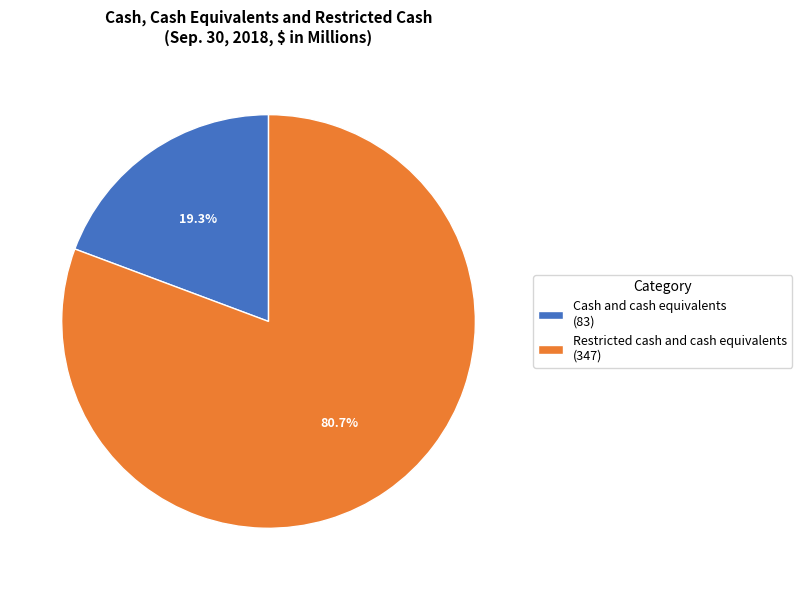

Which category accounts for the majority?

Restricted cash and cash equivalents